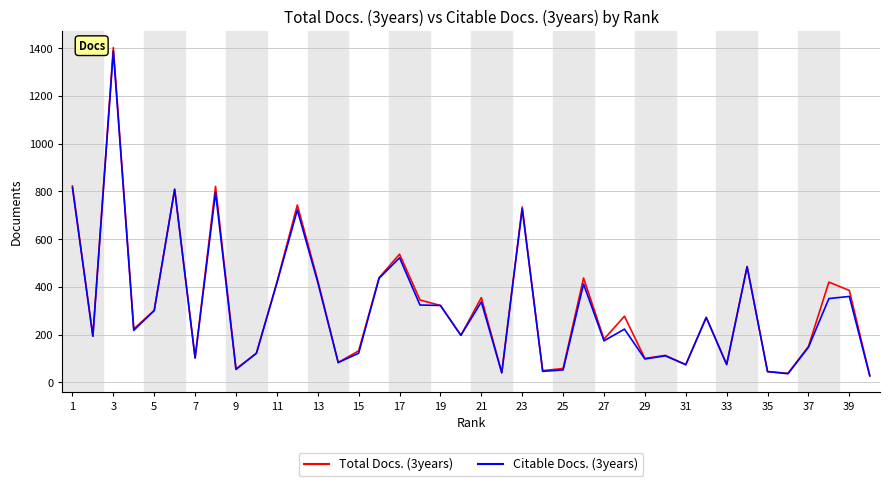

Which series has the widest spread of values?

Total Docs. (3years)